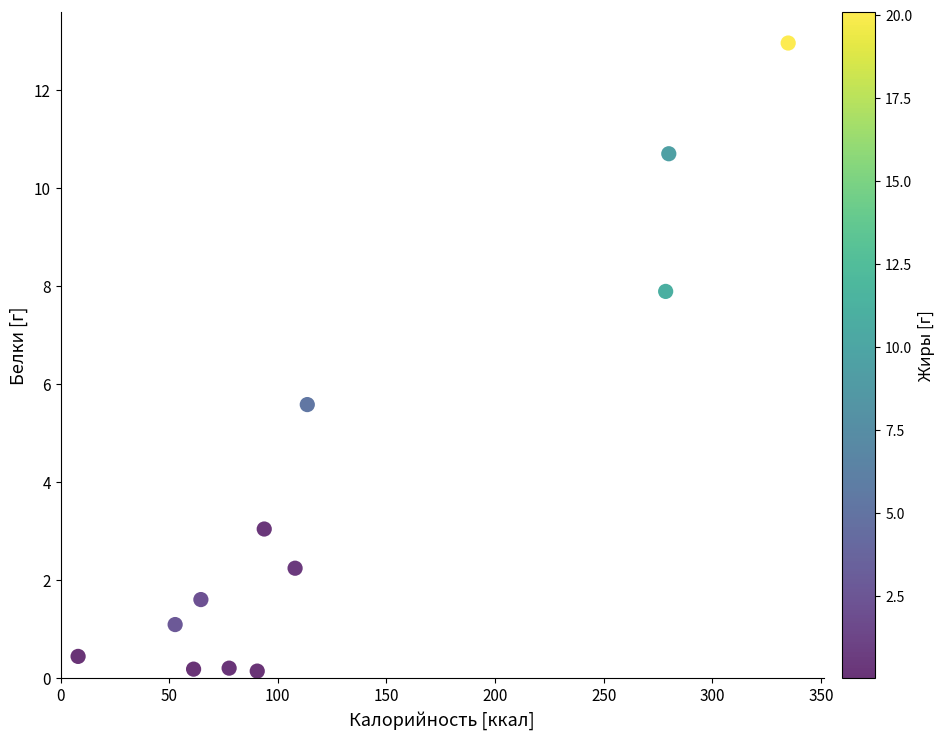

What is the range of Y values (max minus min)?

12.8